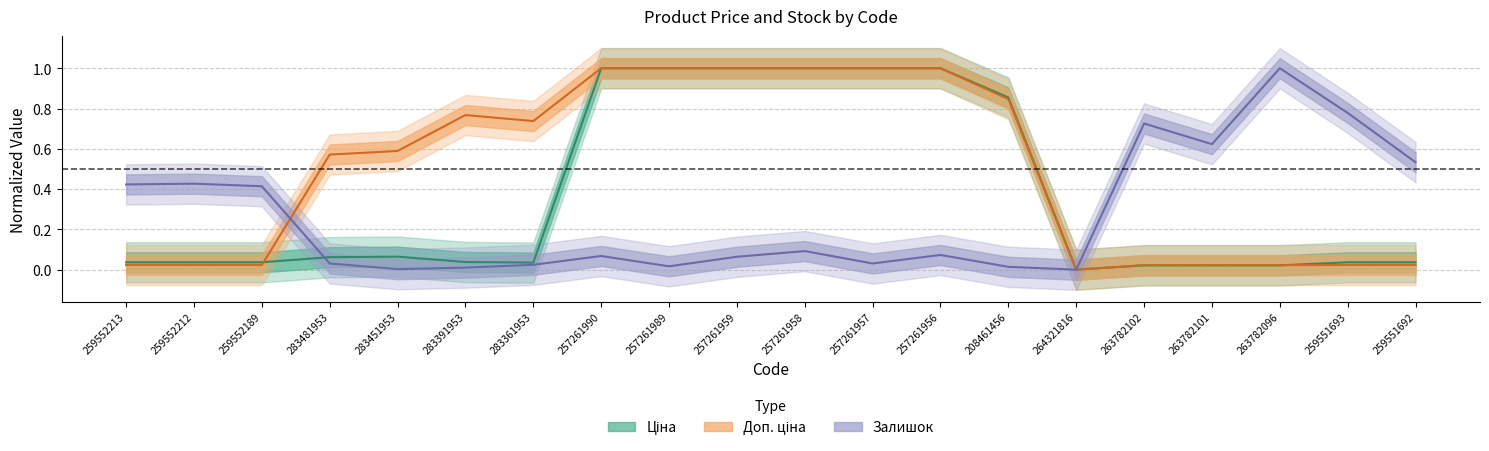

How many lines are shown in the chart?

3